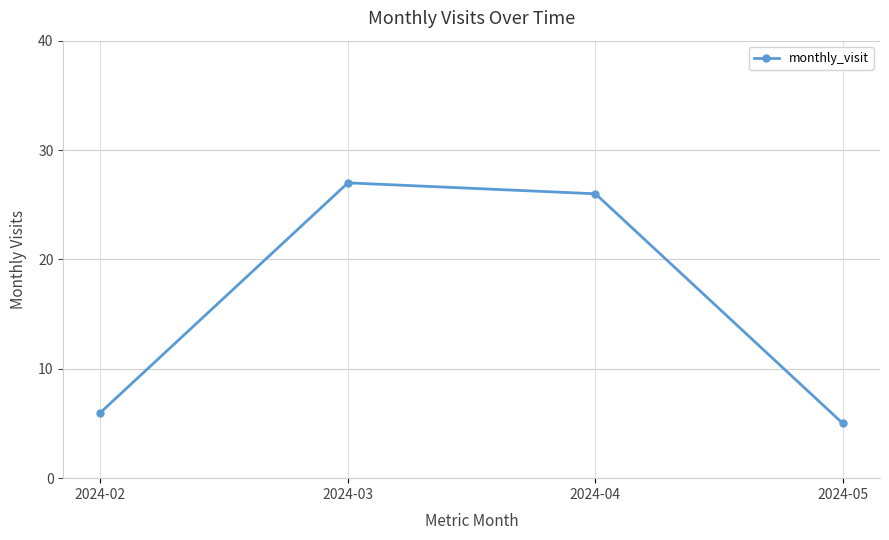

Is this an area chart (filled region under the line)?

No